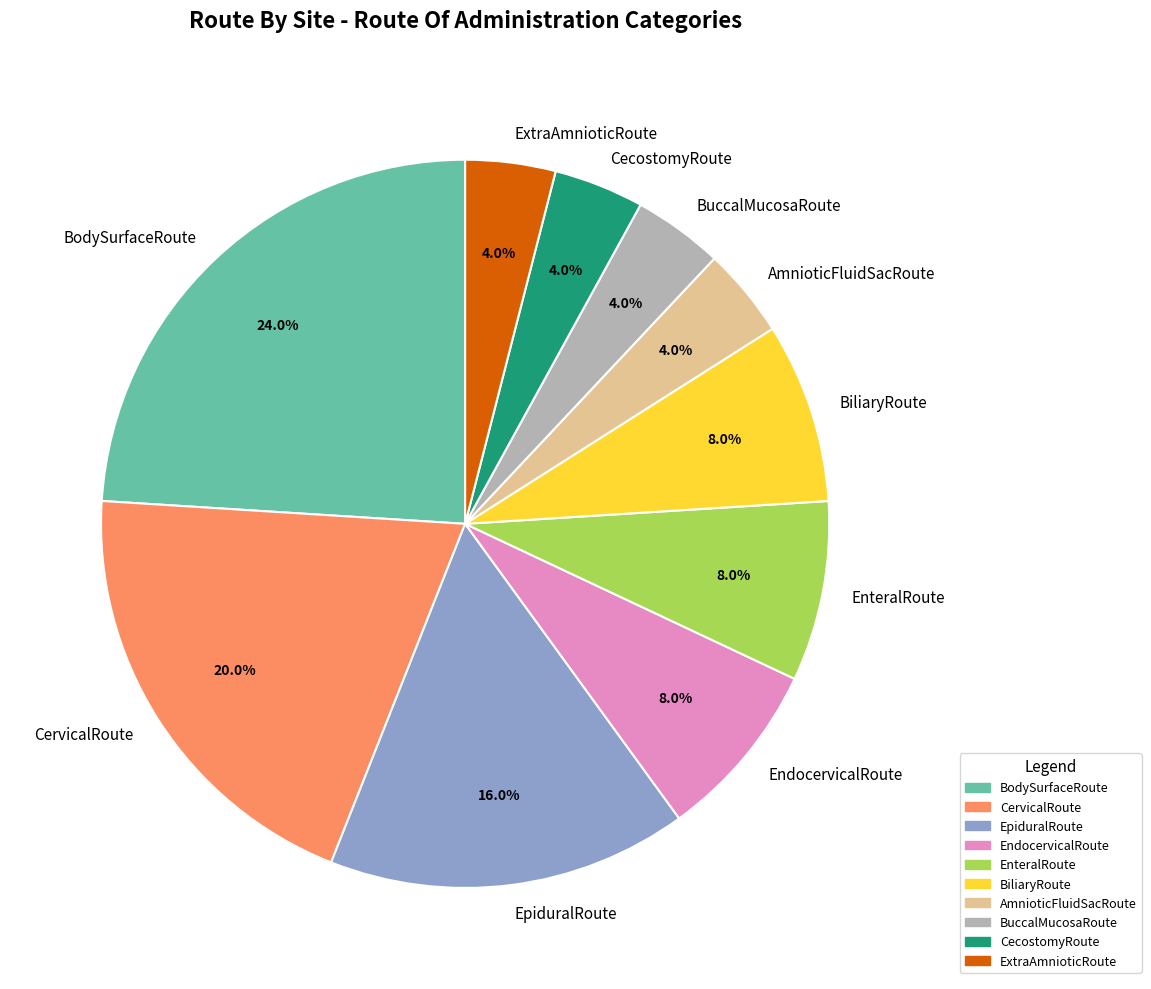

Which has a higher value, ExtraAmnioticRoute or BodySurfaceRoute?

BodySurfaceRoute